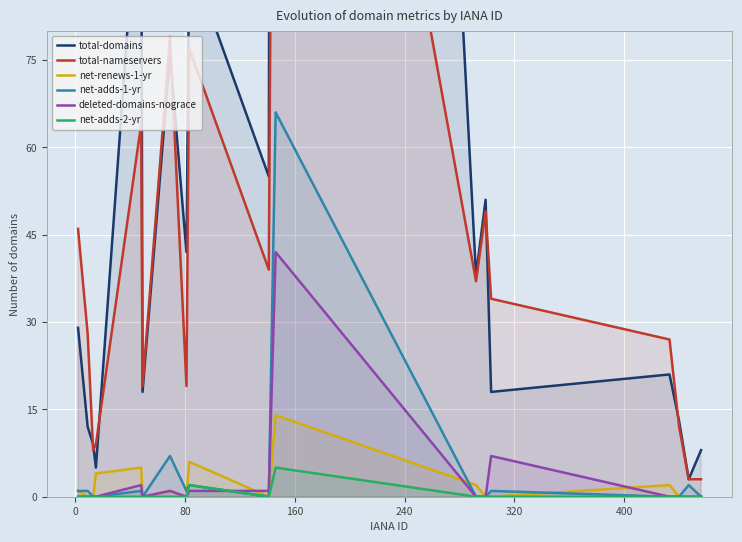

How many distinct data groups are displayed?

6